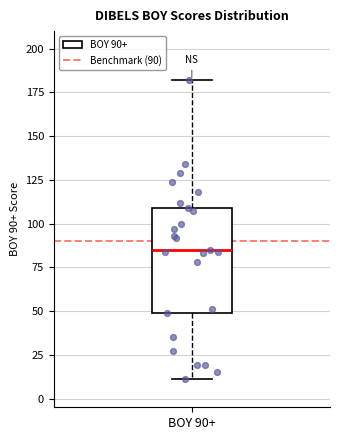

Read this box plot against the y-axis: the position of the median line, the range covered by the box, and the ends of both whiskers. The values are not printed on the chart, so give them approximately, as read against the axis.

median 85, box 50 to 110, whiskers 10 to 180